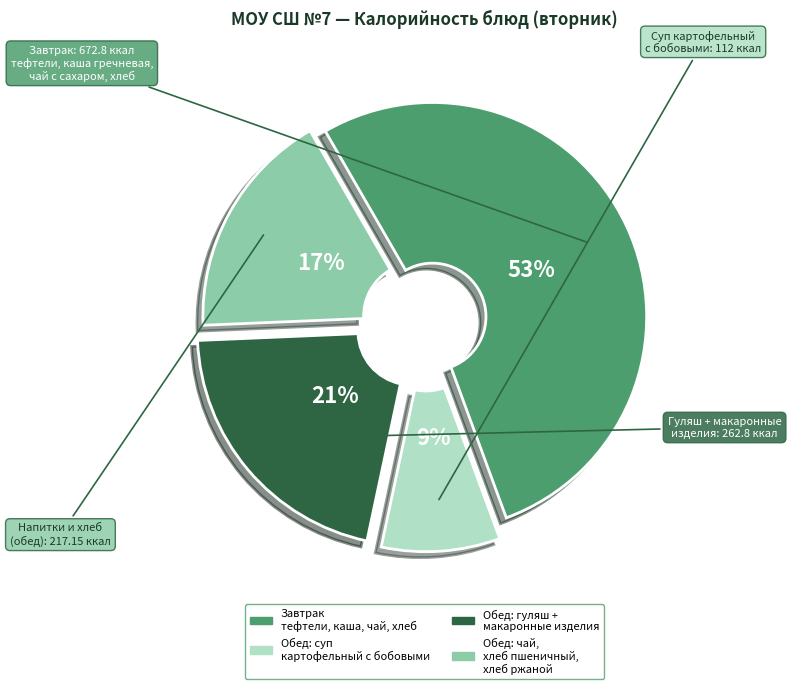

How many slices are in this pie chart?

4